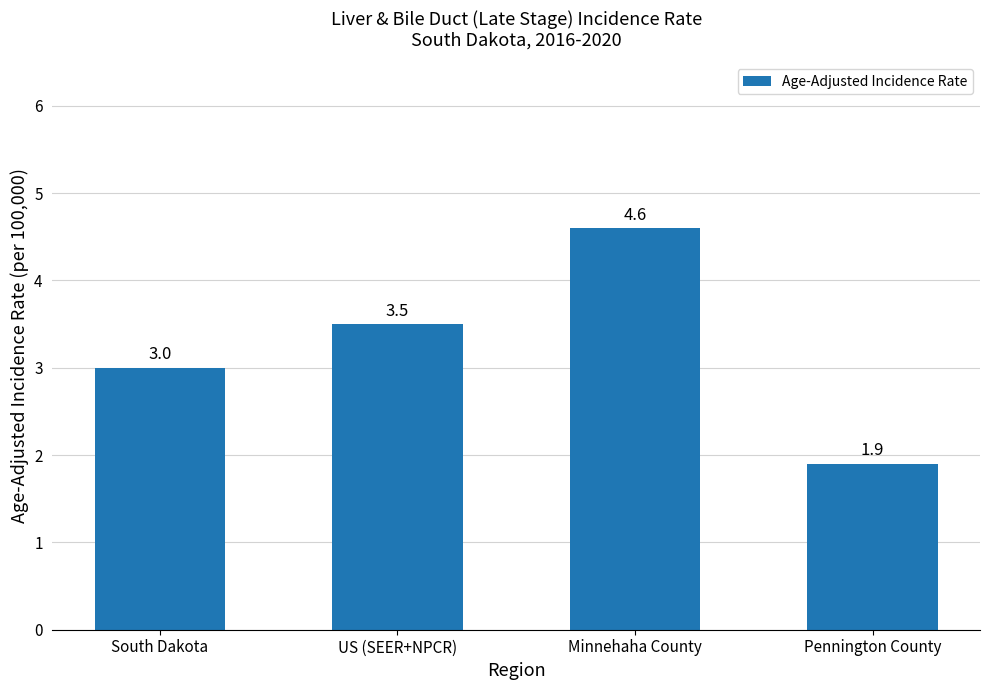

Reading left to right, what are all the values shown in this chart?

South Dakota=3.0	US (SEER+NPCR)=3.5	Minnehaha County=4.6	Pennington County=1.9